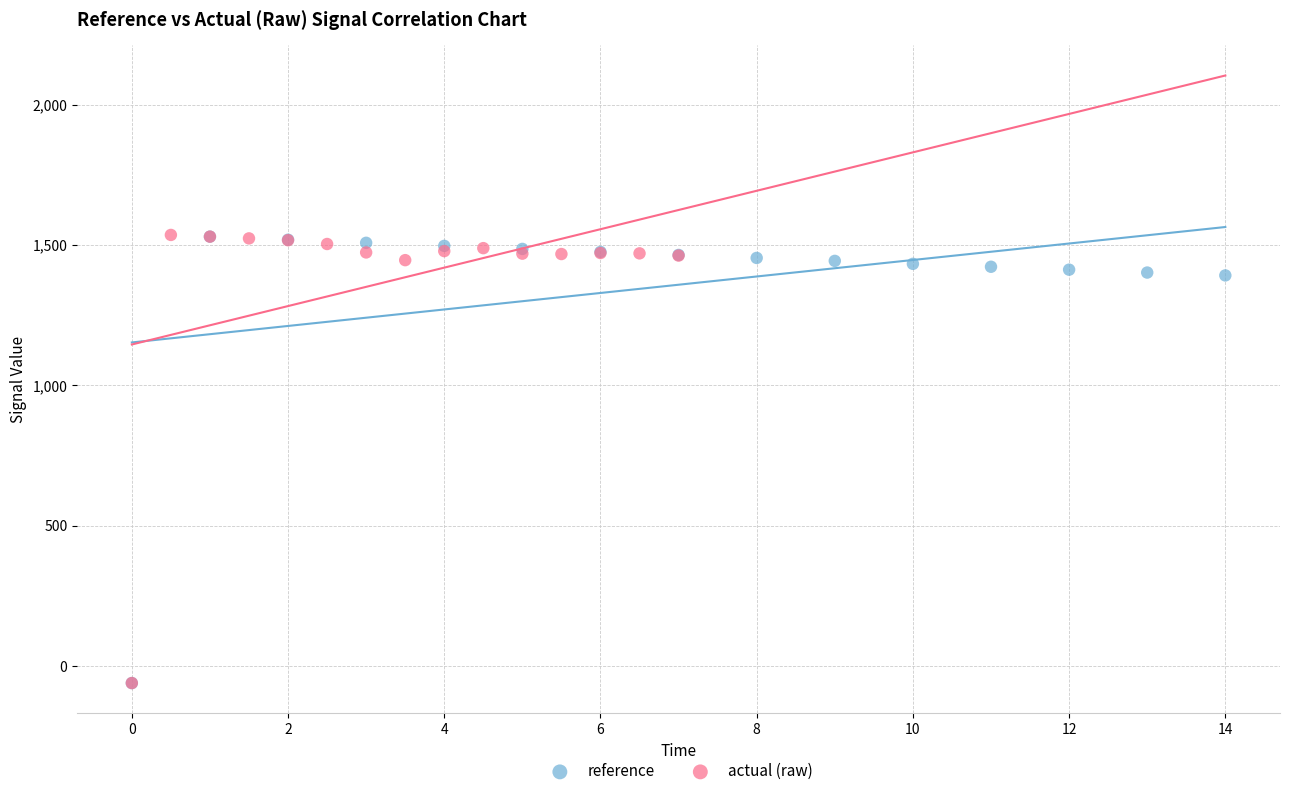

Which series has the largest Y range (max minus min)?

actual (raw)